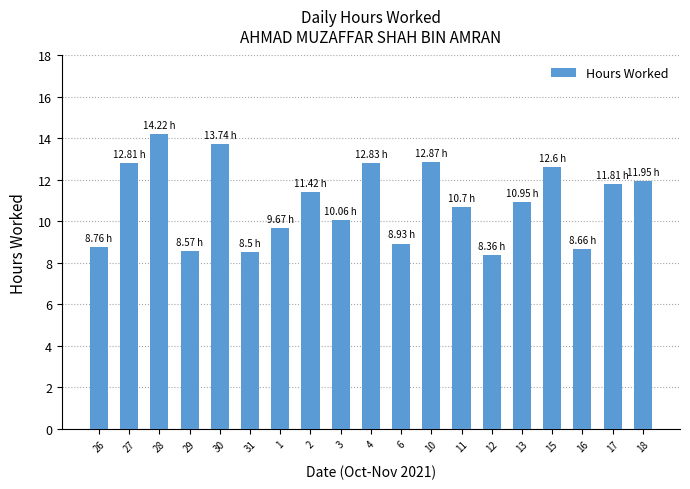

What is the average value?

10.9